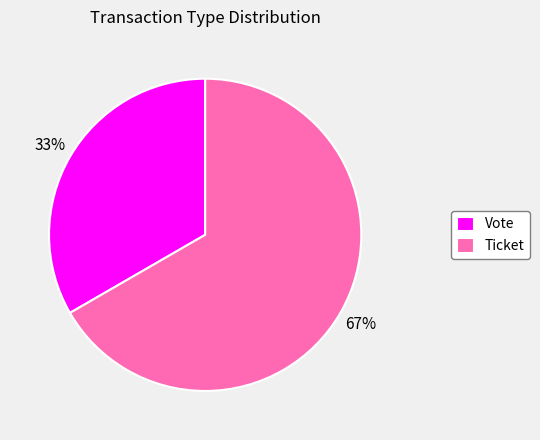

The Ticket slice represents 78% of the pie. True or false?

False